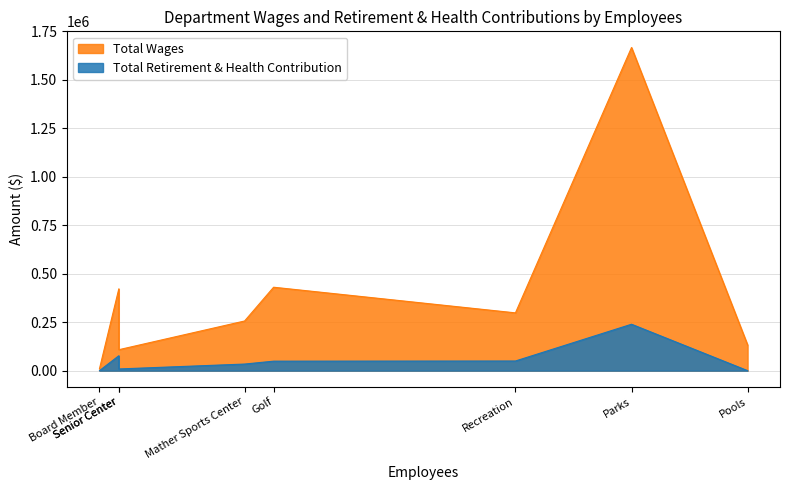

Count the number of categories in the chart.

8